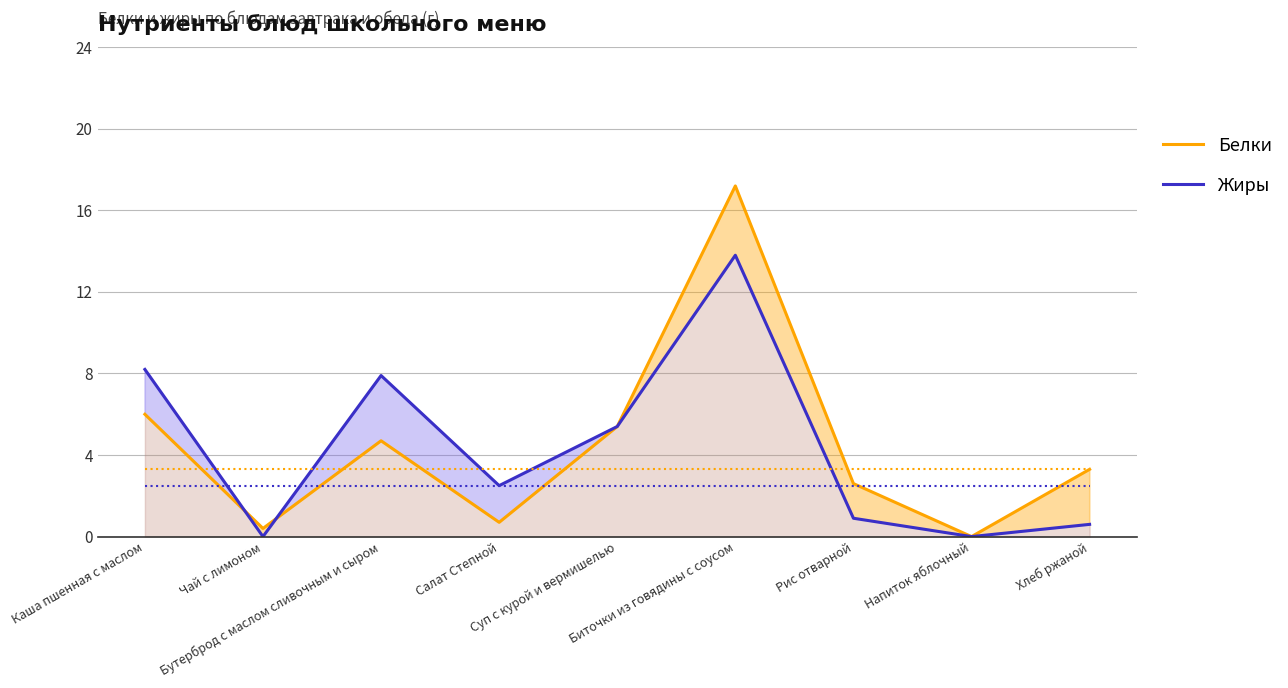

Where do Жиры and Белки first cross each other?

Каша пшенная с маслом and Чай с лимоном